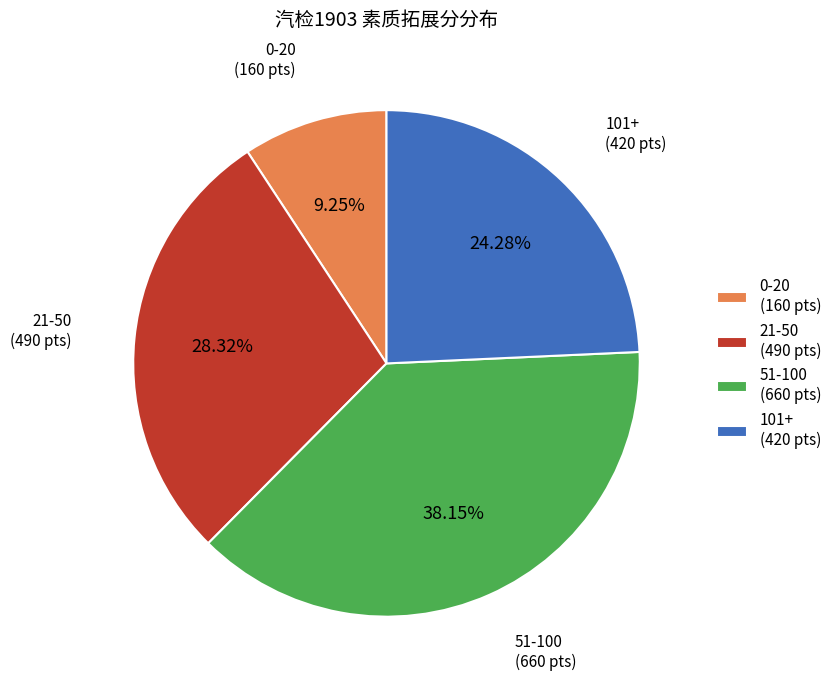

Is there a majority slice in this chart?

No